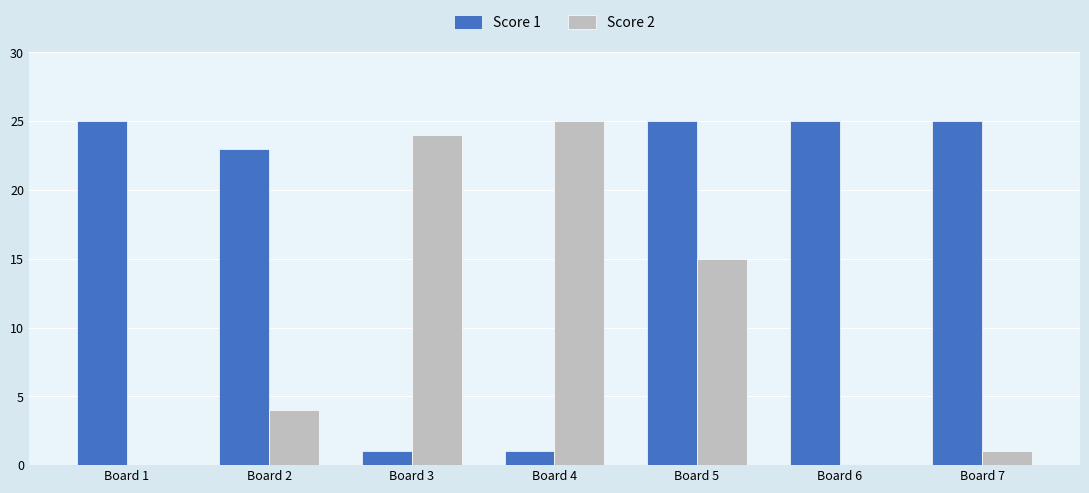

Reading left to right, what are all the values shown in this chart?

Score 1: 25	23	1	1	25	25	25
Score 2: 0	4	24	25	15	0	1